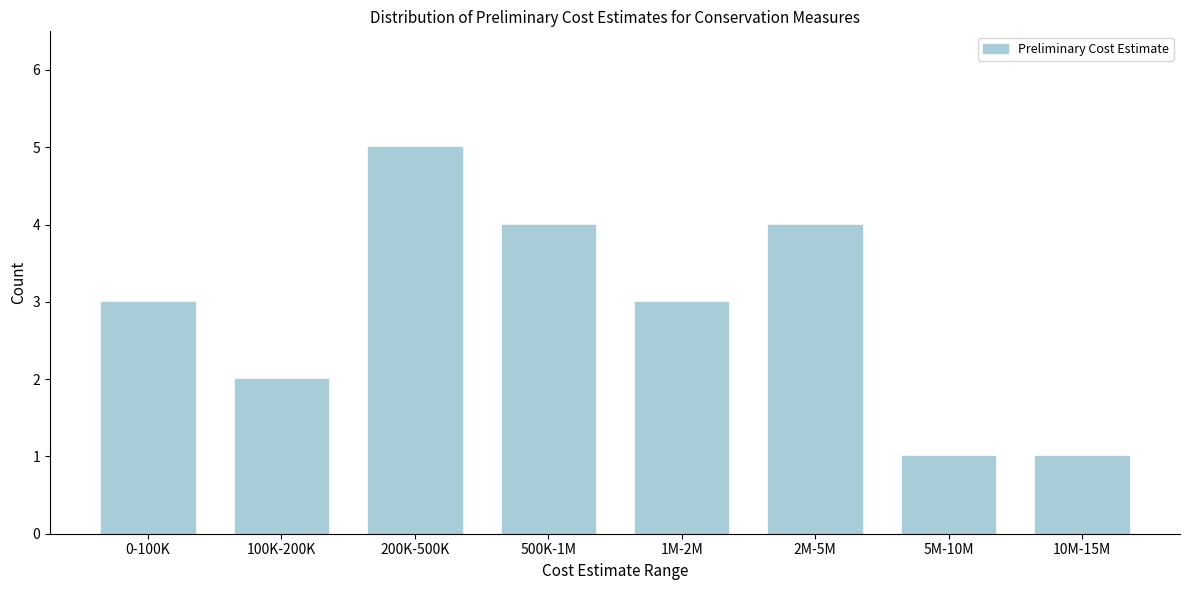

Reading right to left, extract all data points from this chart.

10M-15M=1	5M-10M=1	2M-5M=4	1M-2M=3	500K-1M=4	200K-500K=5	100K-200K=2	0-100K=3